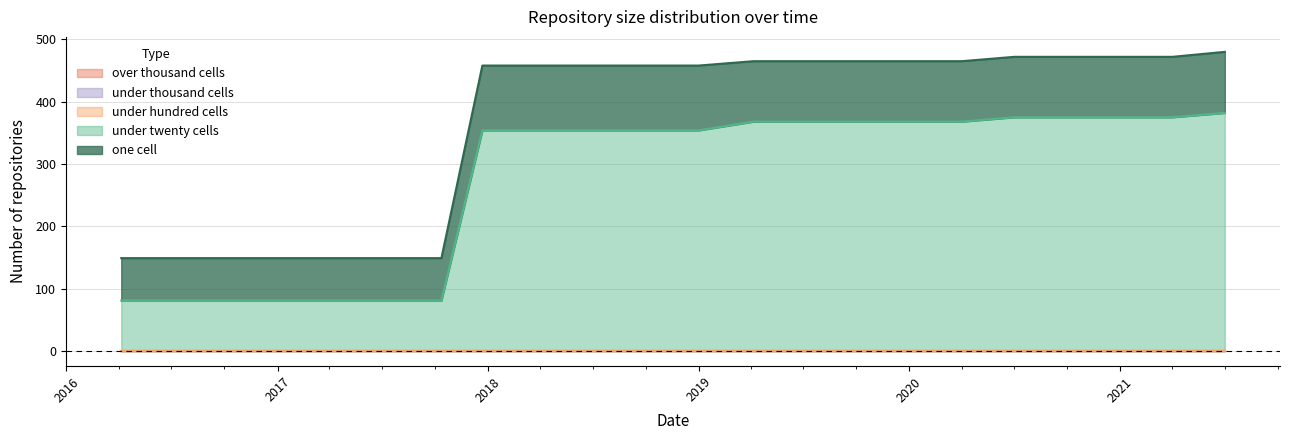

Reading left to right, what are all the values shown in this chart?

under_twenty_cells: 81	81	81	81	81	81	81	354	354	354	354	354	368	368	368	368	368	375	375	375	375	382
one_cell: 68	68	68	68	68	68	68	104	104	104	104	104	97	97	97	97	97	97	97	97	97	98
under_hundred_cells: 0	0	0	0	0	0	0	0	0	0	0	0	0	0	0	0	0	0	0	0	0	0
under_thousand_cells: 0	0	0	0	0	0	0	0	0	0	0	0	0	0	0	0	0	0	0	0	0	0
over_thousand_cells: 0	0	0	0	0	0	0	0	0	0	0	0	0	0	0	0	0	0	0	0	0	0